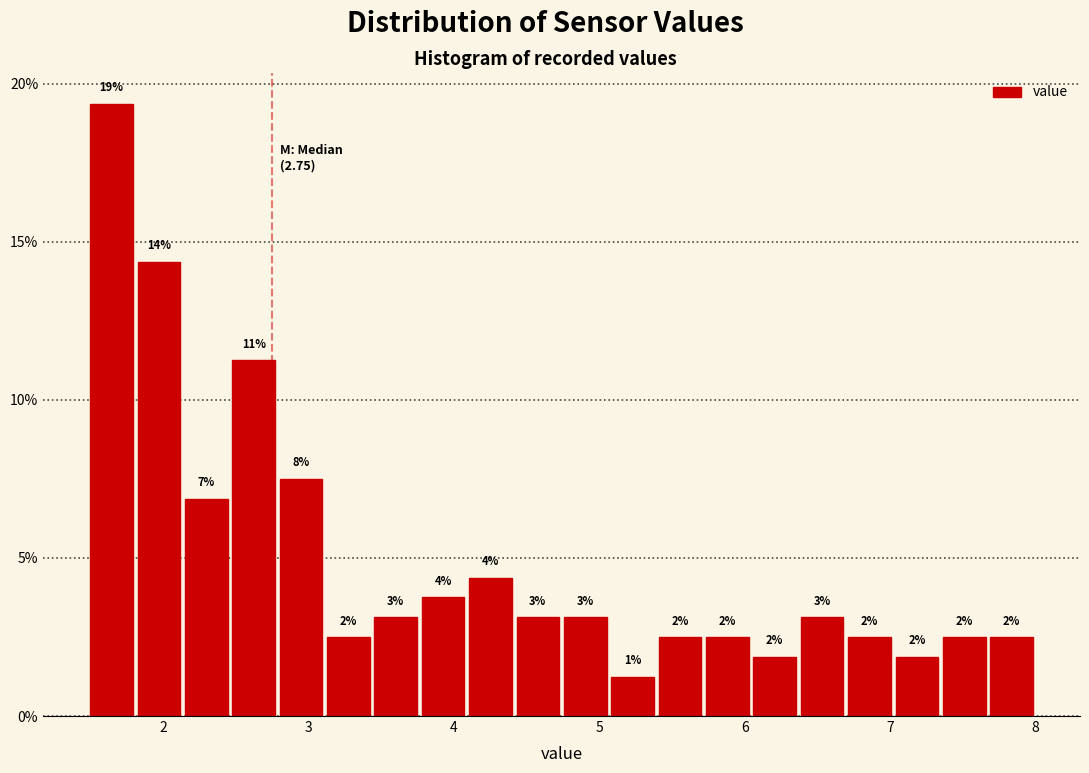

Read against the x-axis, roughly where is the centre of the tallest bar?

1.6